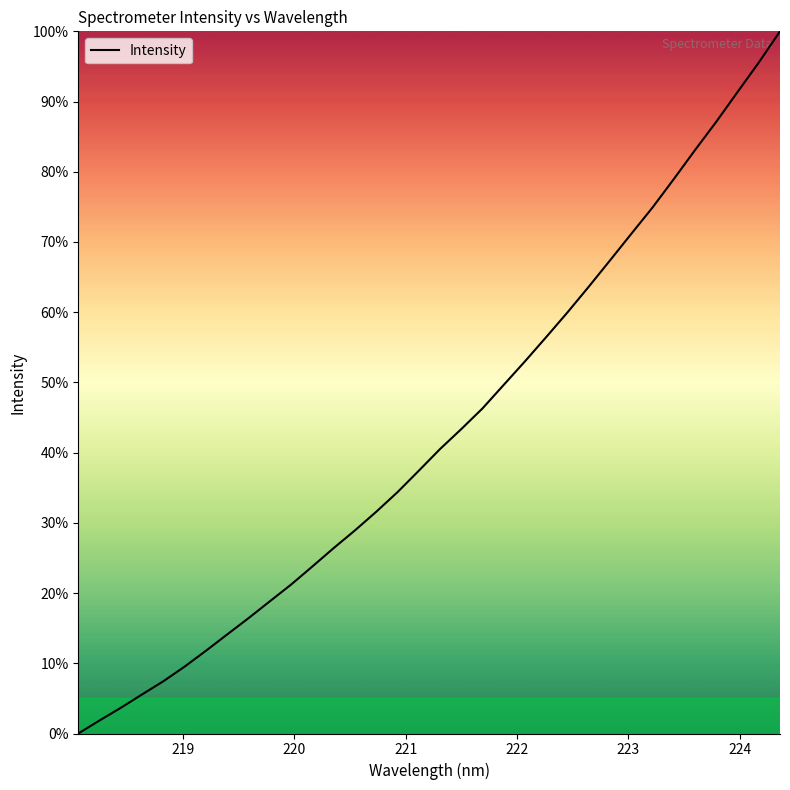

Reading right to left, list all the values displayed in this chart.

100.0	95.6	91.4	87.1	83.1	79.0	74.9	71.2	67.4	63.6	60.0	56.5	53.0	49.7	46.3	43.4	40.5	37.4	34.4	31.6	28.9	26.4	23.8	21.2	18.8	16.4	14.1	11.8	9.5	7.4	5.6	3.7	1.9	0.0